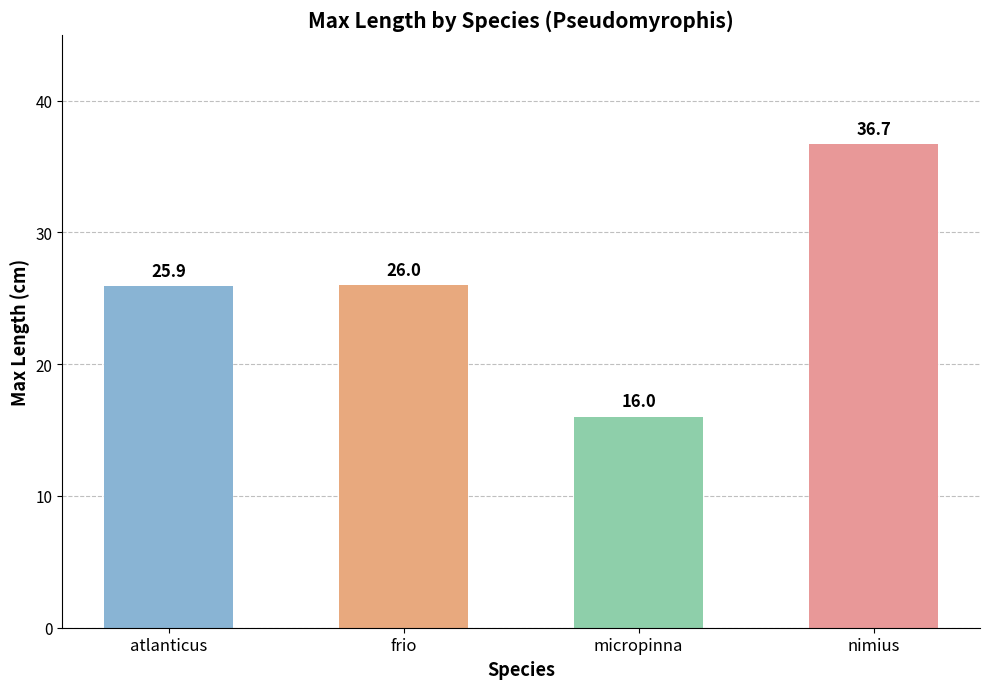

Between nimius and atlanticus, which is larger?

nimius